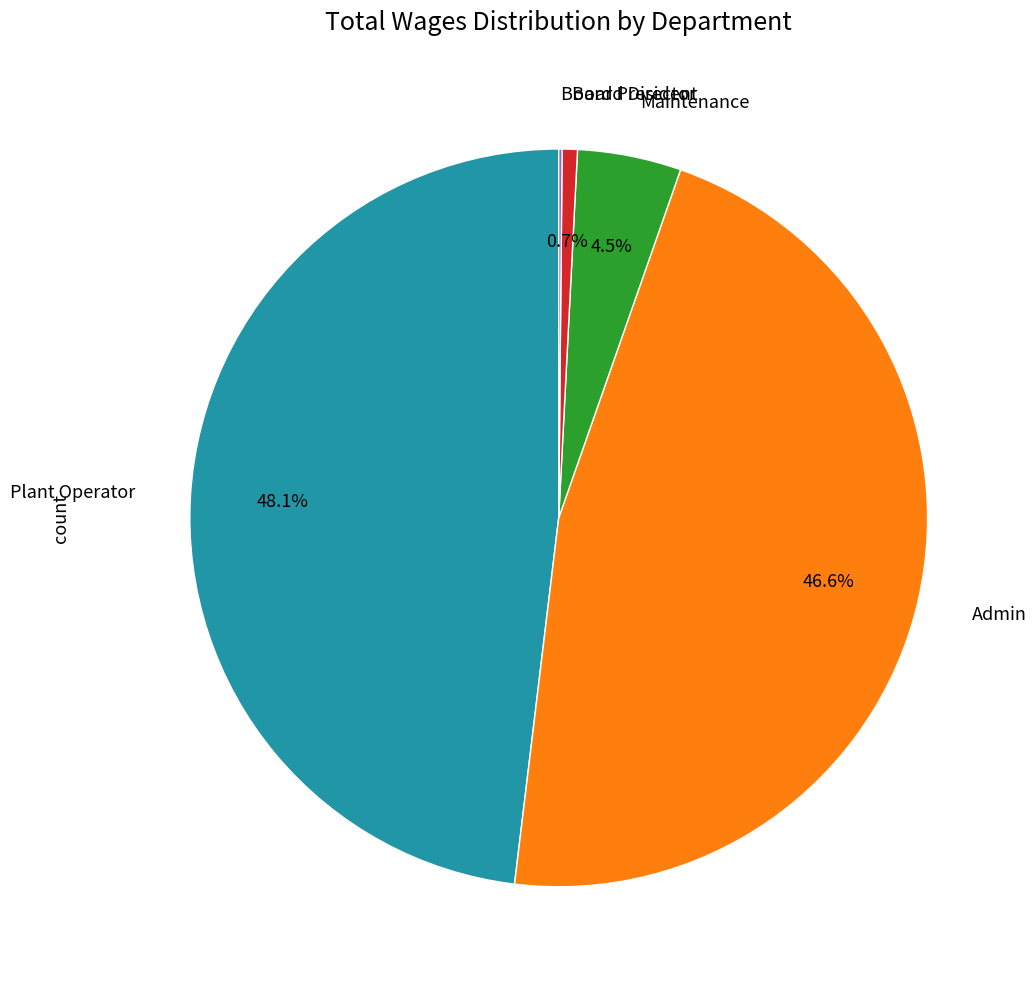

Is there a majority slice in this chart?

No